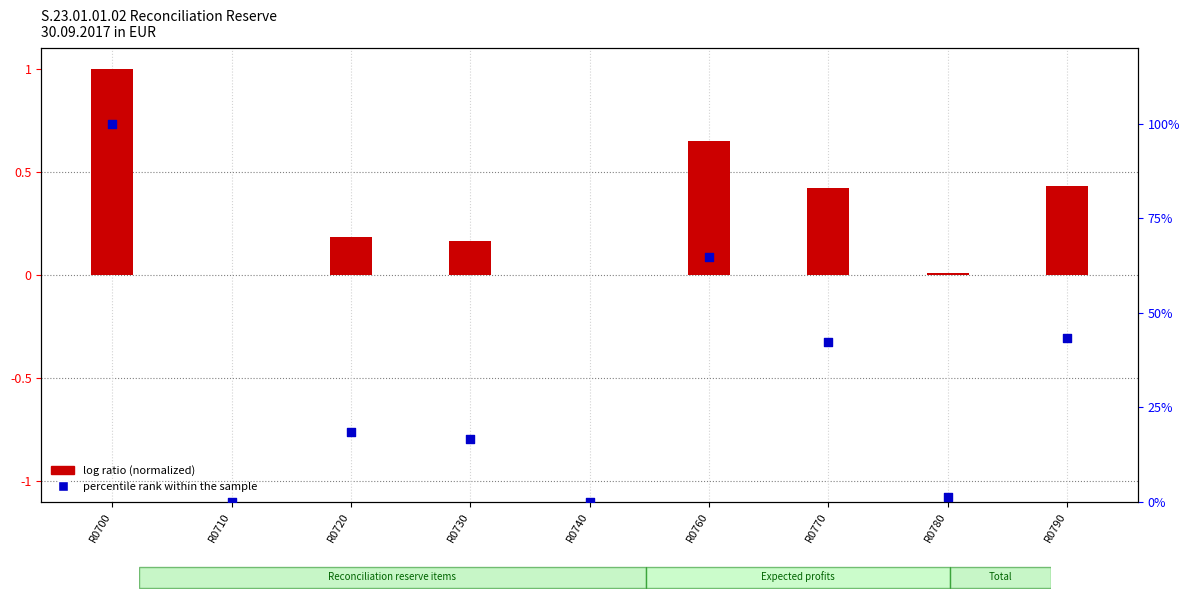

What is the total value across all series at R0730?

16.7